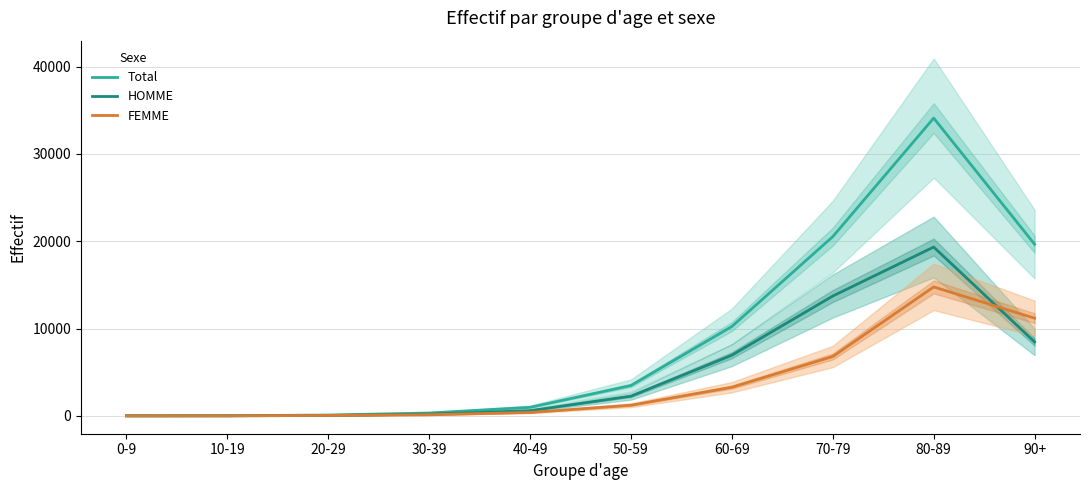

Which series has the largest range (max minus min)?

Total